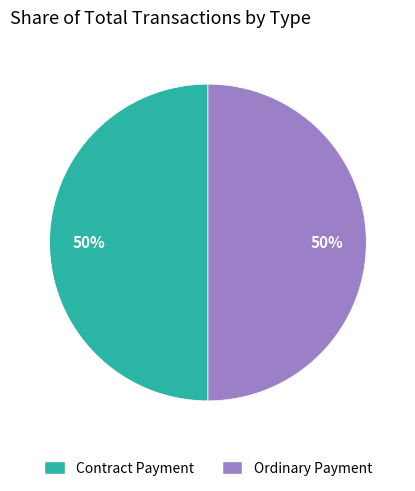

To the nearest percent, what portion does Ordinary Payment represent?

50%